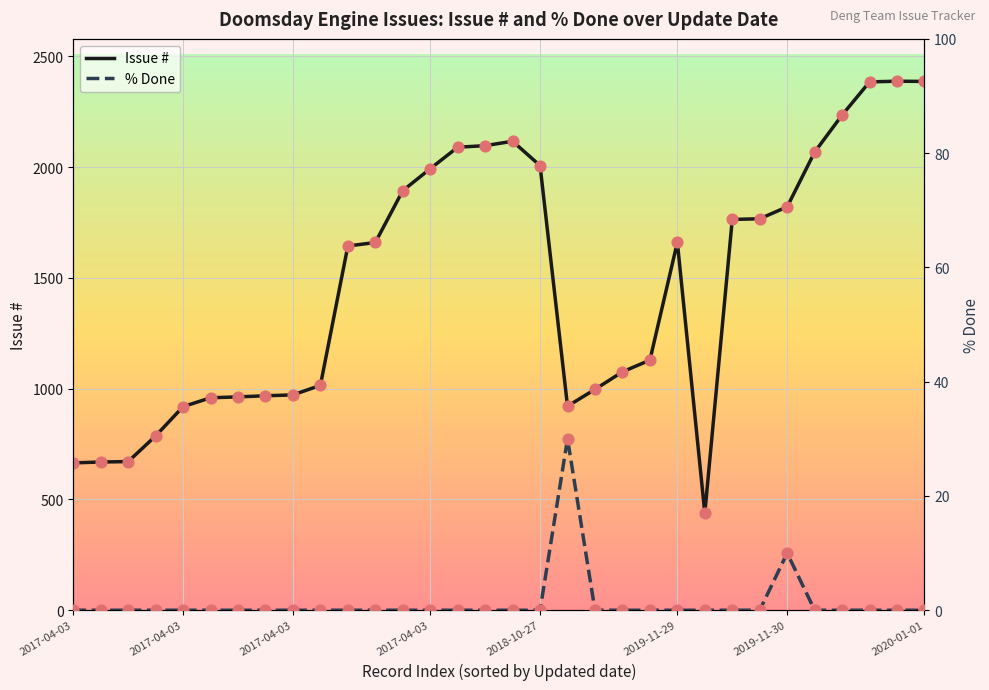

Is the value of Issue # at 23 greater than the value of % Done at 17?

Yes